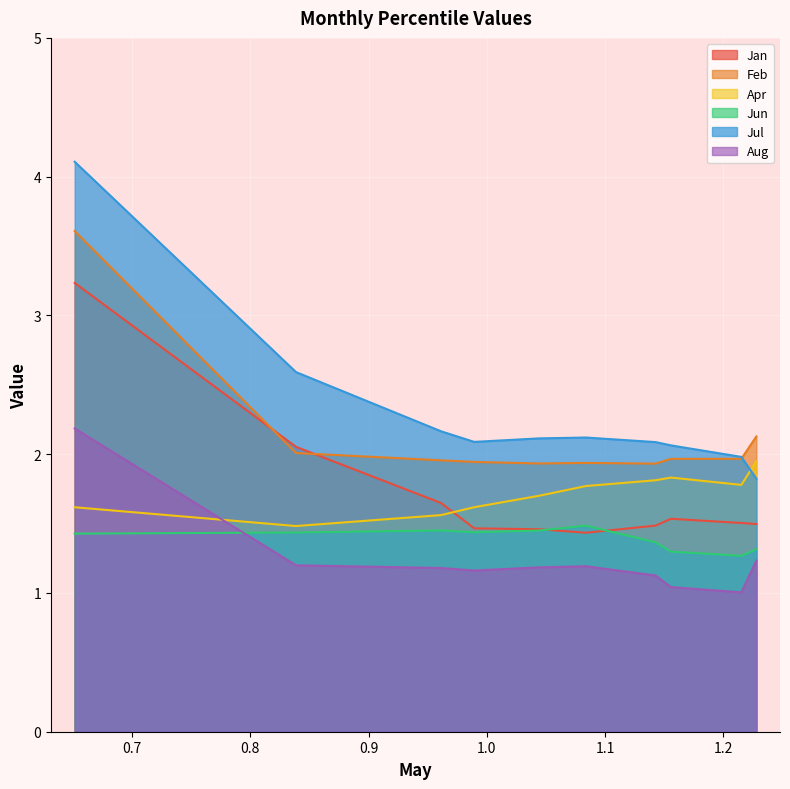

What is the total value across all series at pct85?

9.5